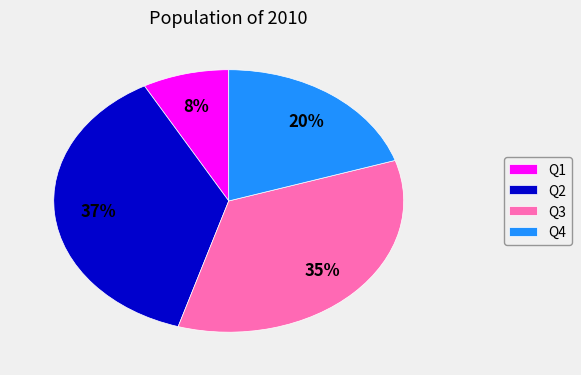

To the nearest percent, what percentage of the pie is Q4?

20%